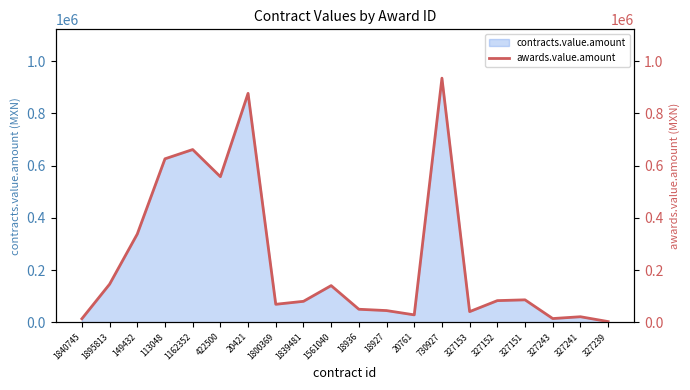

Which category has the highest value across all series?

730927